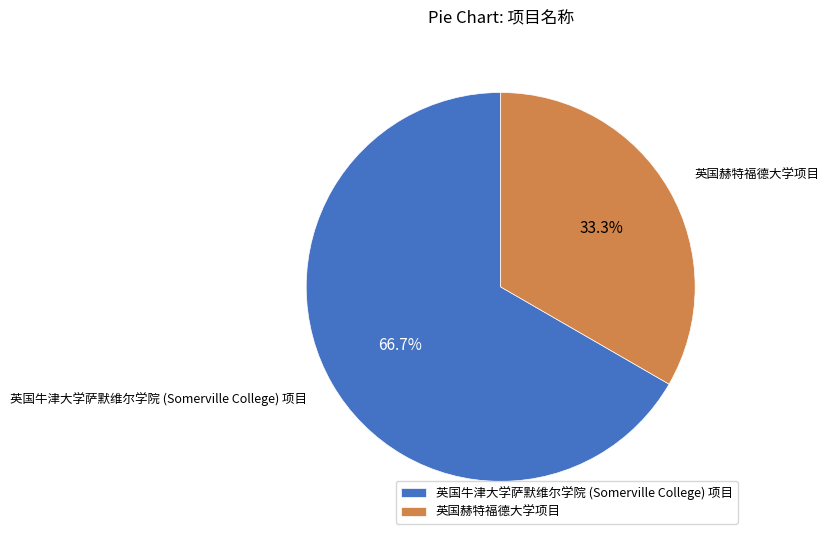

Count the number of slices in the pie.

2